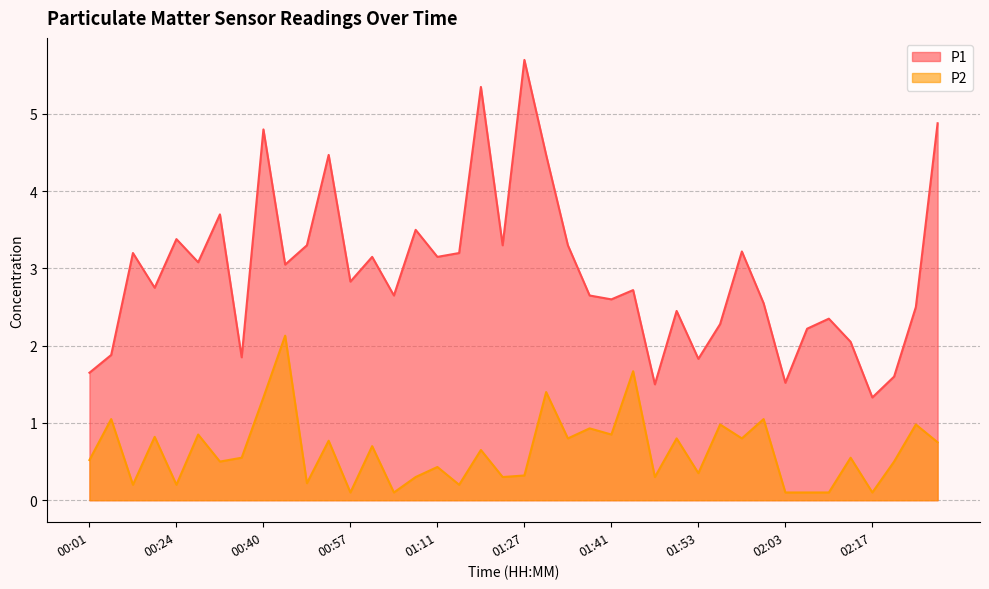

Reading left to right, transcribe all the data shown in this chart.

P1: 00:01=1.6	00:10=1.9	00:19=3.2	00:21=2.8	00:24=3.4	00:30=3.1	00:32=3.7	00:35=1.9	00:40=4.8	00:43=3.0	00:46=3.3	00:51=4.5	00:57=2.8	01:00=3.1	01:03=2.6	01:05=3.5	01:11=3.1	01:14=3.2	01:19=5.3	01:25=3.3	01:27=5.7	01:30=4.5	01:36=3.3	01:38=2.6	01:41=2.6	01:44=2.7	01:47=1.5	01:50=2.5	01:53=1.8	01:55=2.3	01:58=3.2	02:00=2.5	02:03=1.5	02:06=2.2	02:09=2.4	02:15=2.0	02:17=1.3	02:20=1.6	02:23=2.5	02:26=4.9
P2: 00:01=0.5	00:10=1.1	00:19=0.2	00:21=0.8	00:24=0.2	00:30=0.8	00:32=0.5	00:35=0.6	00:40=1.3	00:43=2.1	00:46=0.2	00:51=0.8	00:57=0.1	01:00=0.7	01:03=0.1	01:05=0.3	01:11=0.4	01:14=0.2	01:19=0.7	01:25=0.3	01:27=0.3	01:30=1.4	01:36=0.8	01:38=0.9	01:41=0.8	01:44=1.7	01:47=0.3	01:50=0.8	01:53=0.3	01:55=1.0	01:58=0.8	02:00=1.1	02:03=0.1	02:06=0.1	02:09=0.1	02:15=0.6	02:17=0.1	02:20=0.5	02:23=1.0	02:26=0.8